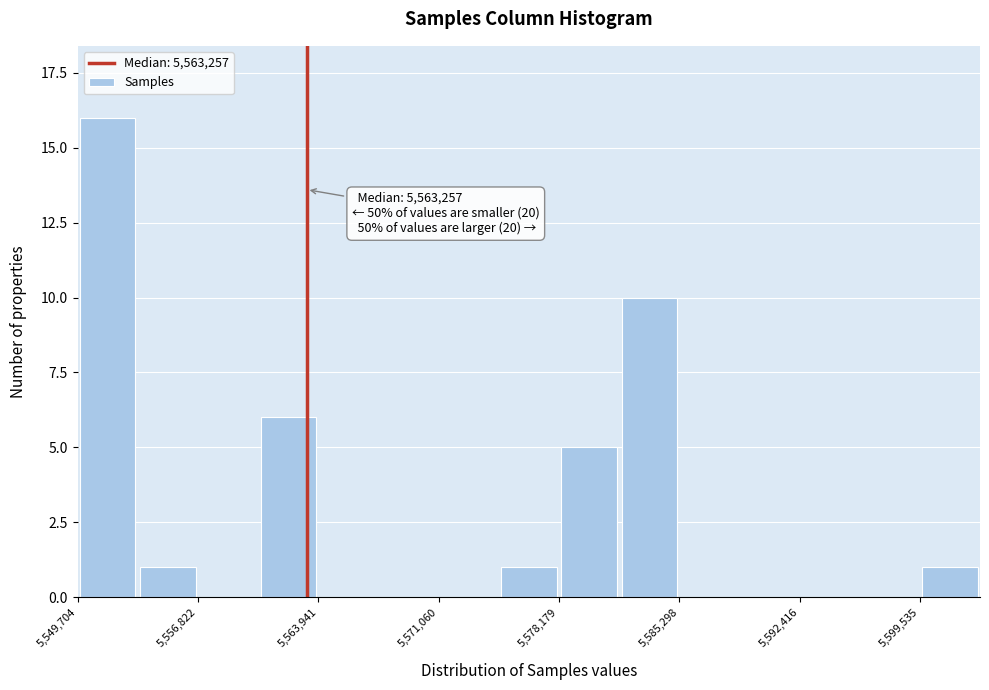

Around what value on the x-axis is the tallest bar? Give the approximate position of its centre, as read against the axis.

5551000